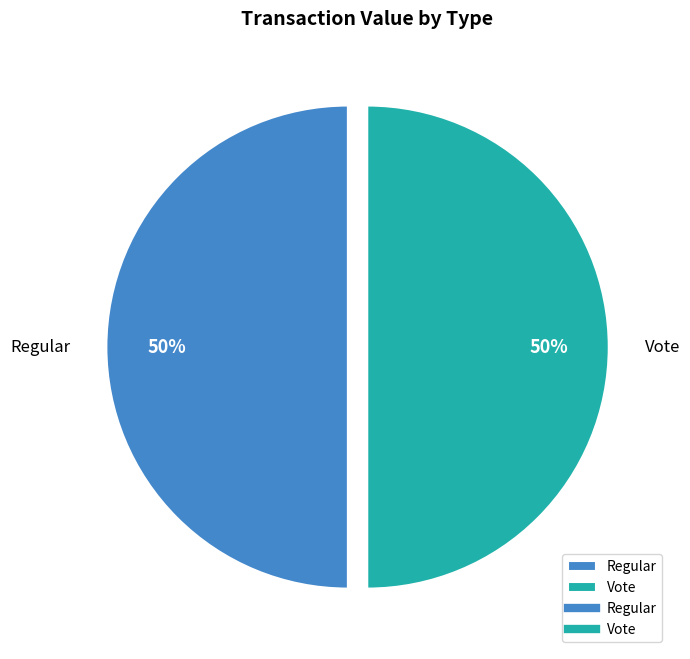

How many segments does this pie chart have?

2